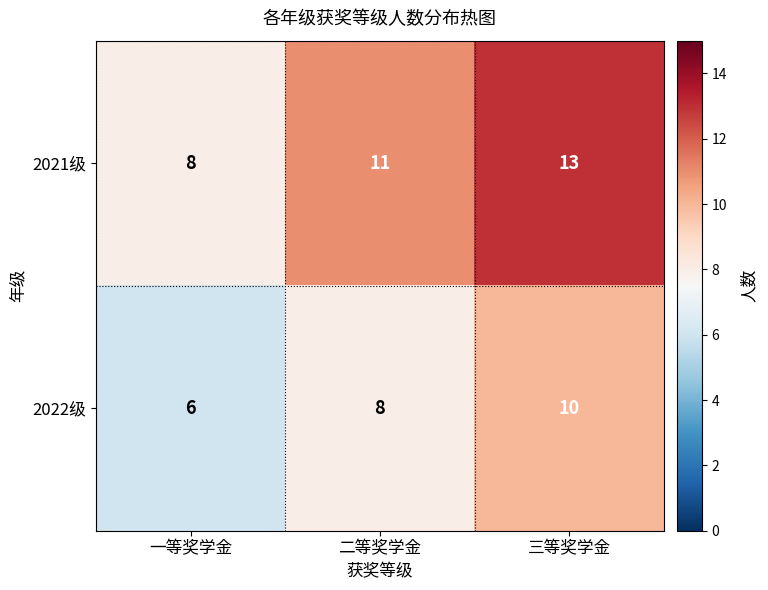

What is the sum of the 2021级 values at 三等奖学金 and 二等奖学金?

24